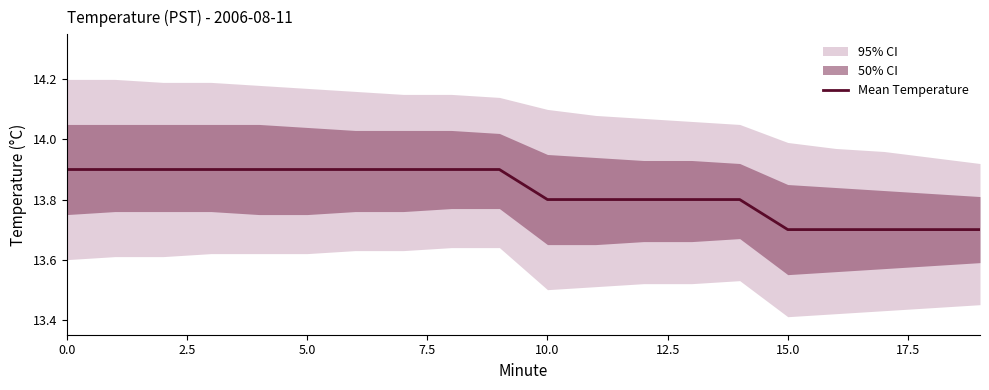

Reading left to right, extract all data points from this chart.

13.9	13.9	13.9	13.9	13.9	13.9	13.9	13.9	13.9	13.9	13.8	13.8	13.8	13.8	13.8	13.7	13.7	13.7	13.7	13.7